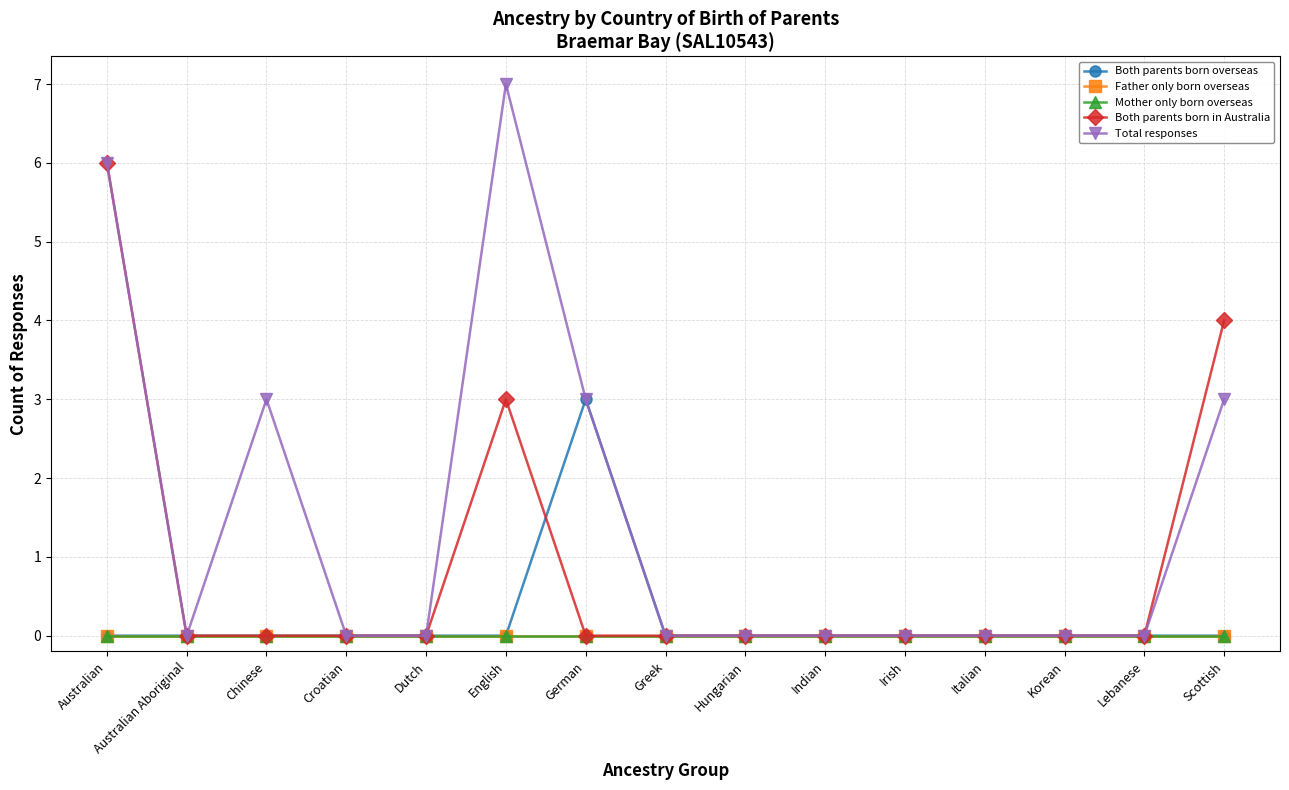

Does the chart have visible grid lines?

Yes